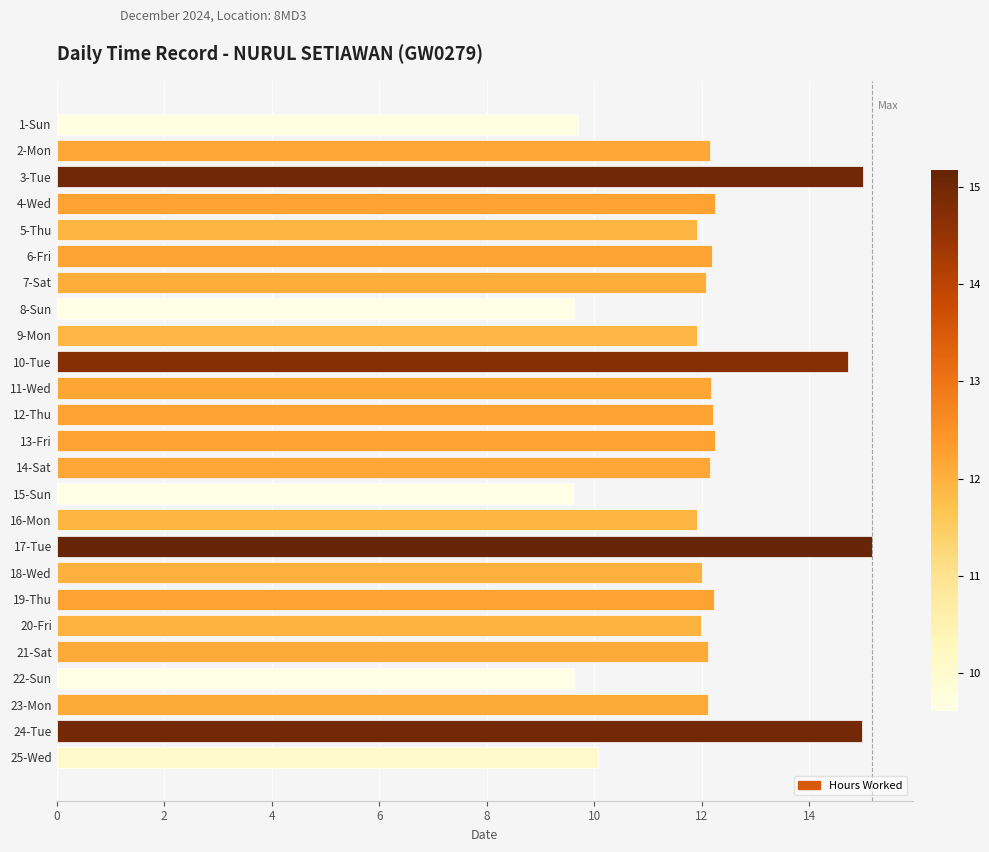

What is the sum of all values?

302.2